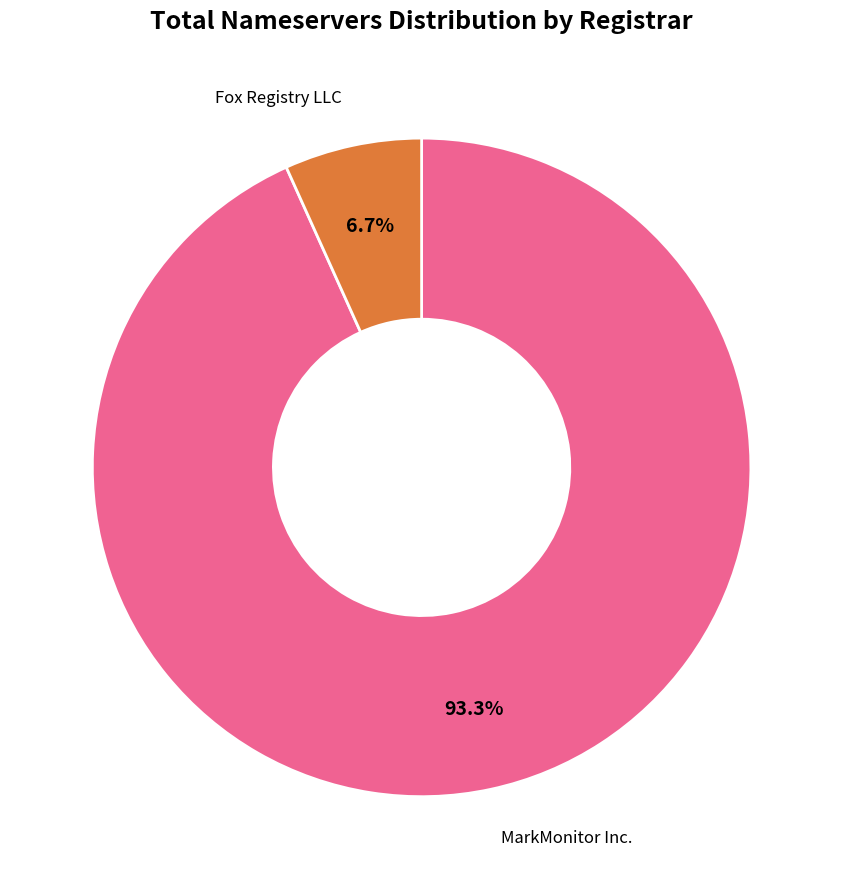

Is there any slice that represents more than half of the pie?

Yes